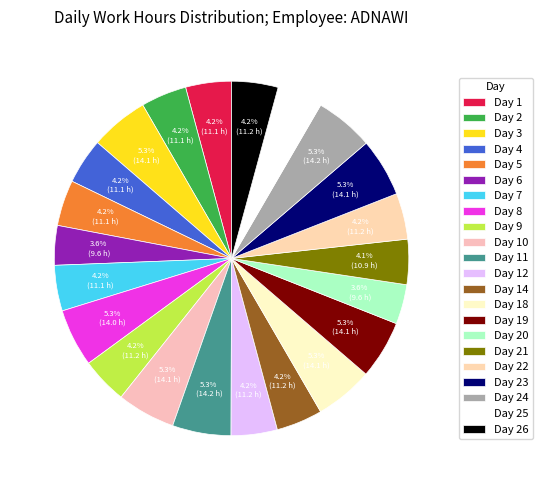

How many slices are in this pie chart?

22